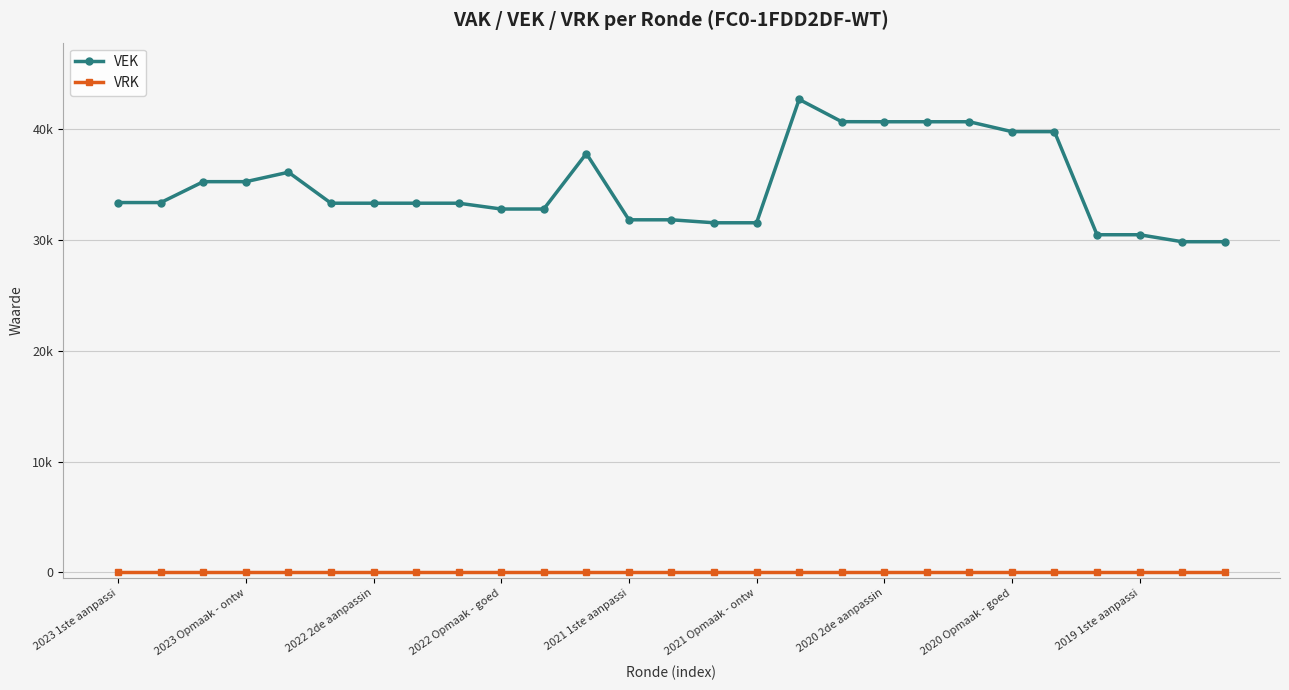

Is this an area chart (filled region under the line)?

No